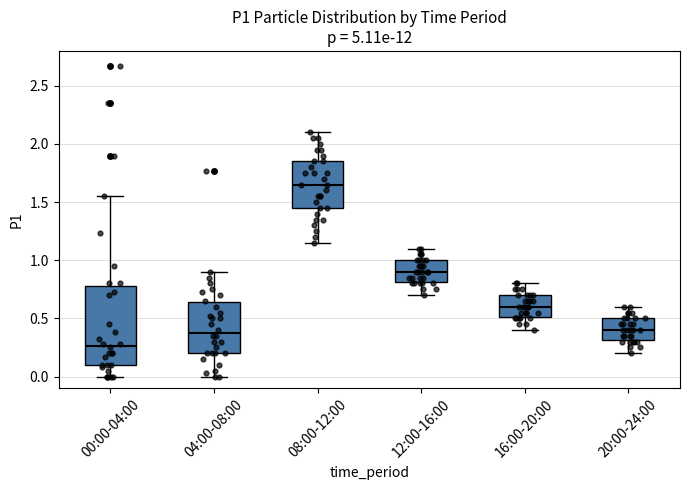

Reading left to right, read every box against the y-axis: the position of its median line, the range the box covers, and the ends of its whiskers. The values are not printed on the chart, so give them approximately, as read against the axis.

00:00-04:00: median 0.25, box 0.10 to 0.80, whiskers 0.00 to 1.55
04:00-08:00: median 0.40, box 0.20 to 0.65, whiskers 0.00 to 0.90
08:00-12:00: median 1.65, box 1.45 to 1.85, whiskers 1.15 to 2.10
12:00-16:00: median 0.90, box 0.80 to 1.00, whiskers 0.70 to 1.10
16:00-20:00: median 0.60, box 0.50 to 0.70, whiskers 0.40 to 0.80
20:00-24:00: median 0.40, box 0.30 to 0.50, whiskers 0.20 to 0.60